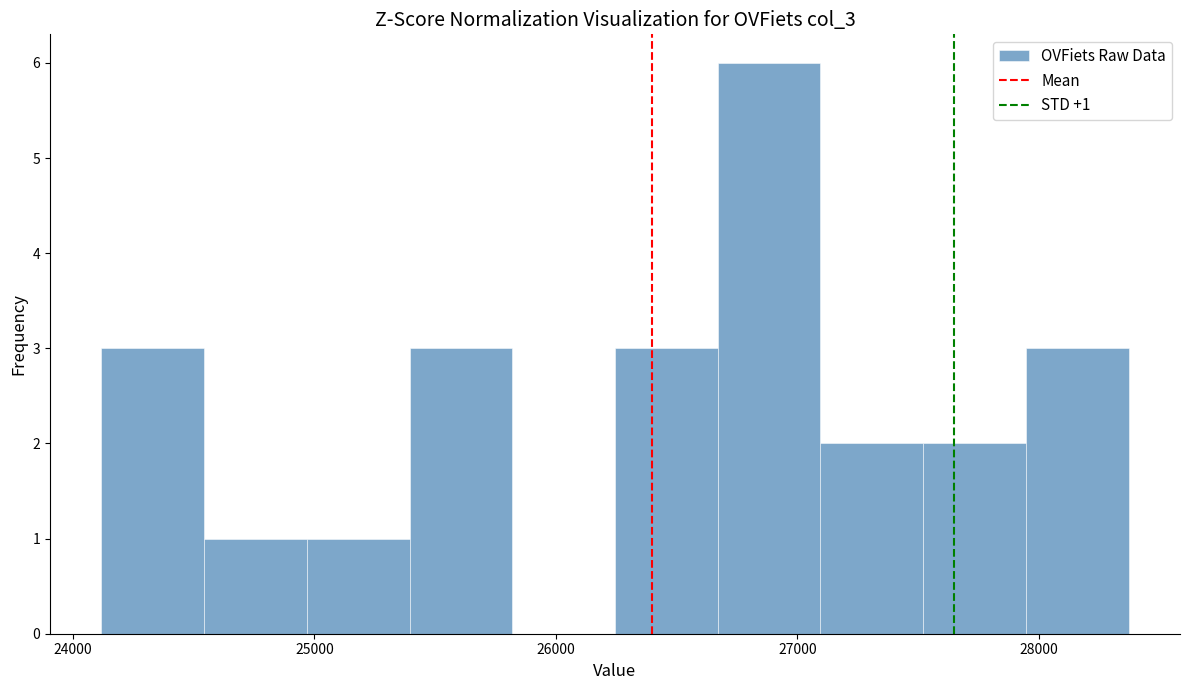

Over which range of the x-axis is the bar tallest?

26700 to 27100